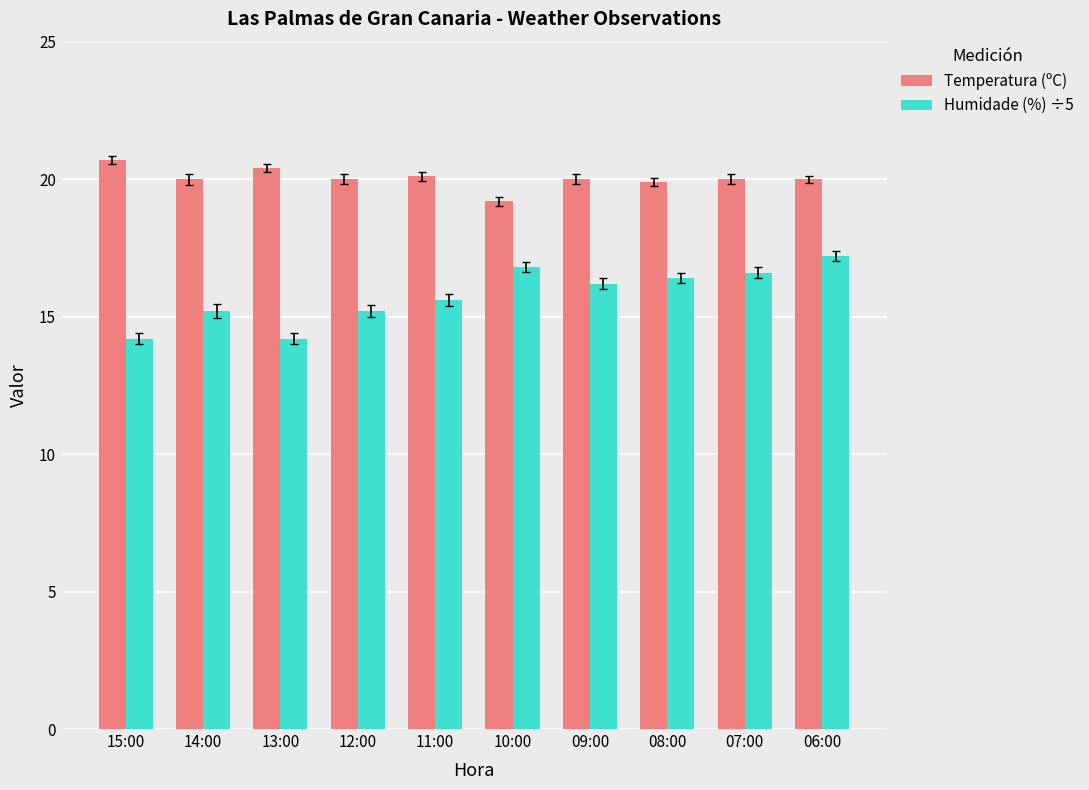

Where does the Temperatura (ºC) series first go above 20?

15:00